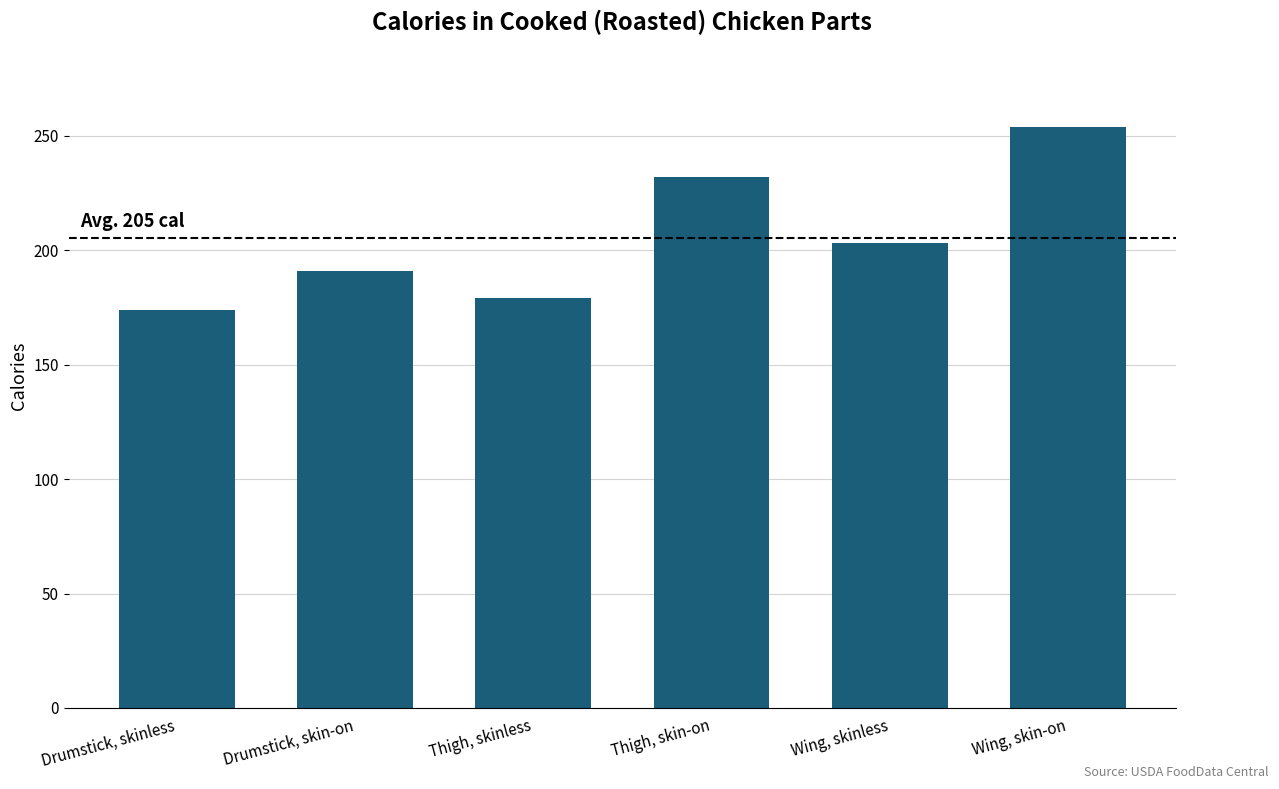

What is the difference between the second highest and second lowest values?

53